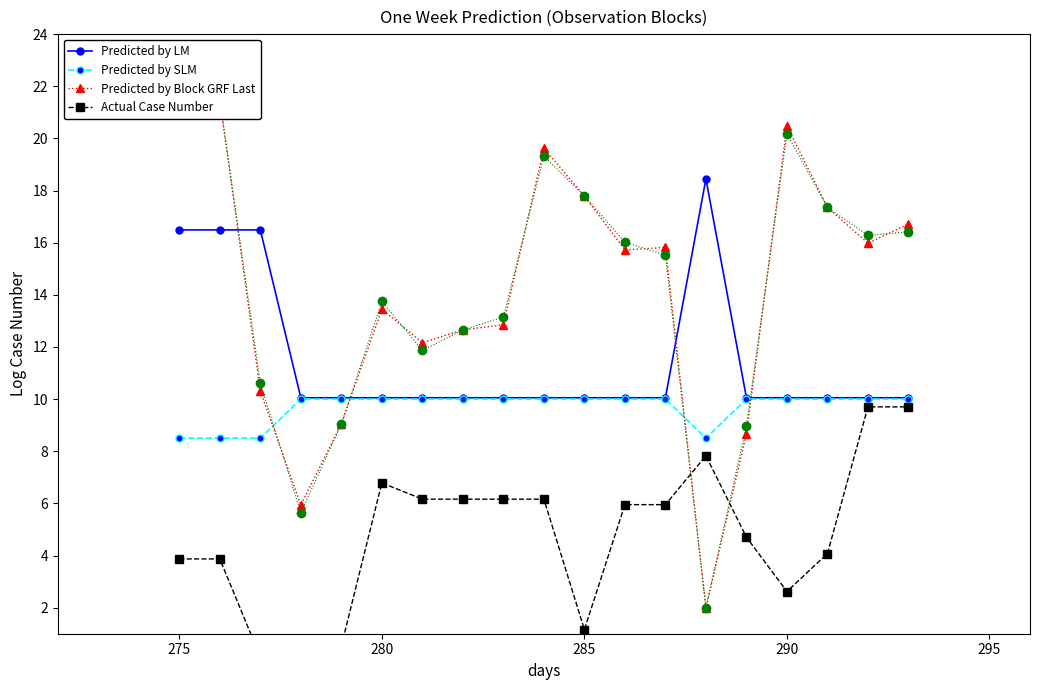

Is it true that Predicted by LM equals 16.0 at 285?

False